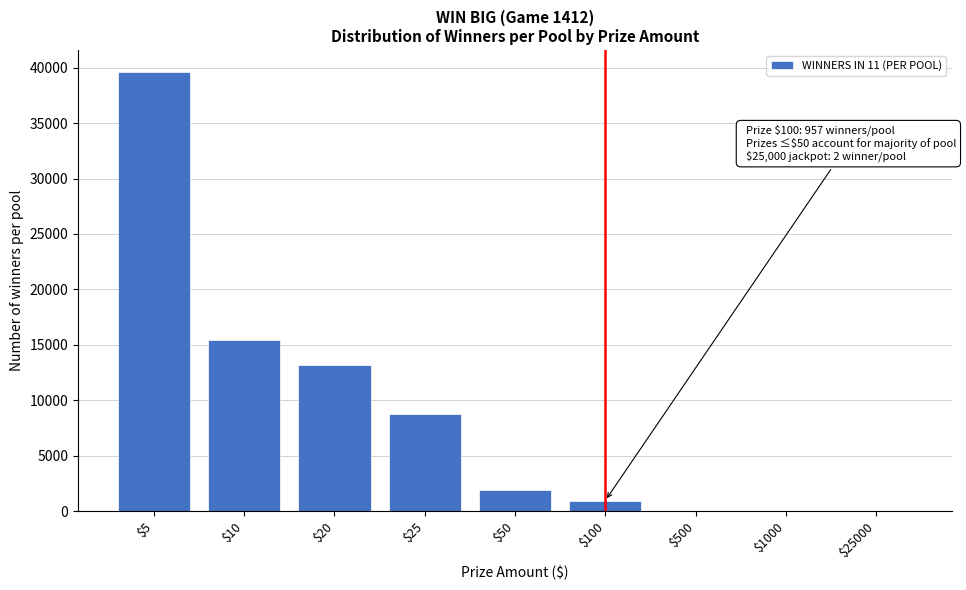

What is the sum of all values?

79887